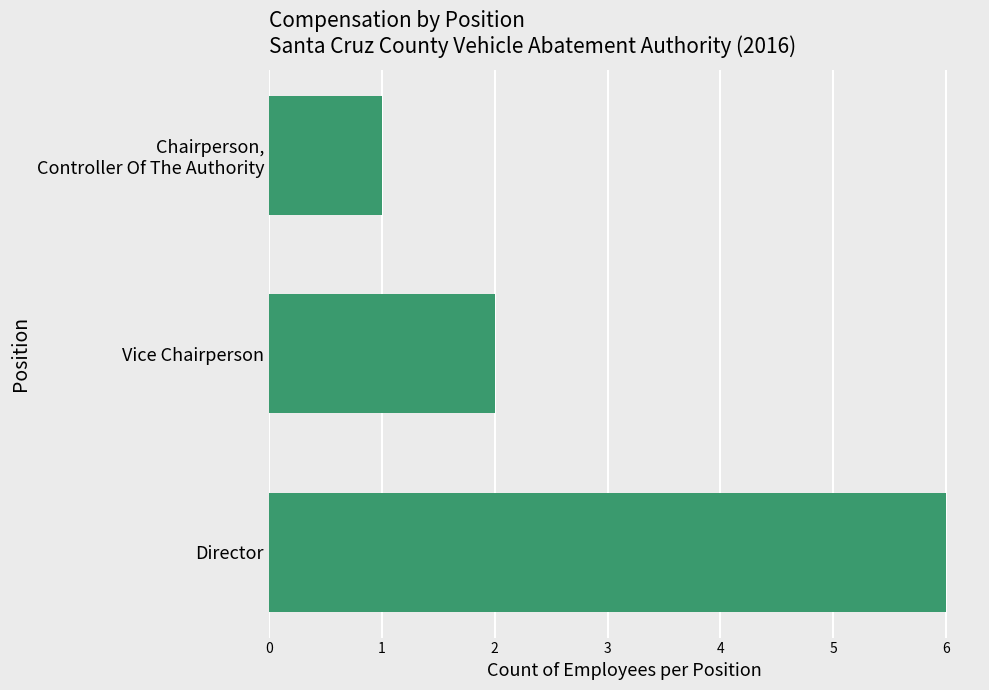

What is the greatest value displayed?

6